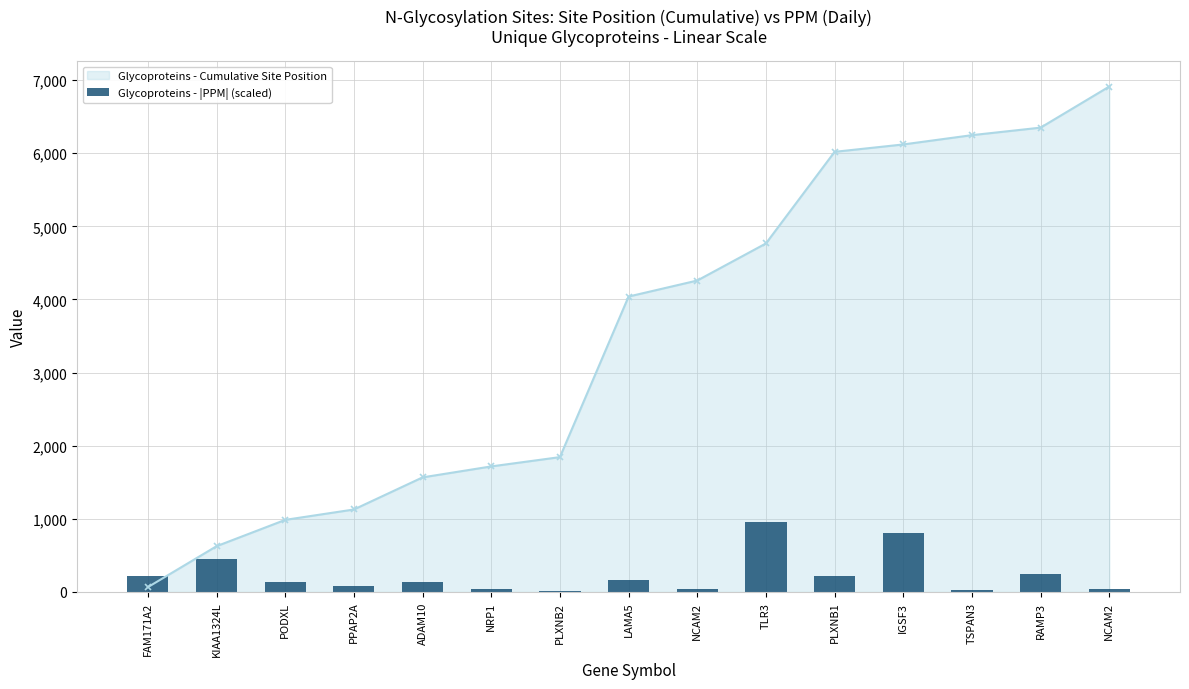

What is the sum of the values at PPAP2A and NCAM2?

124.0